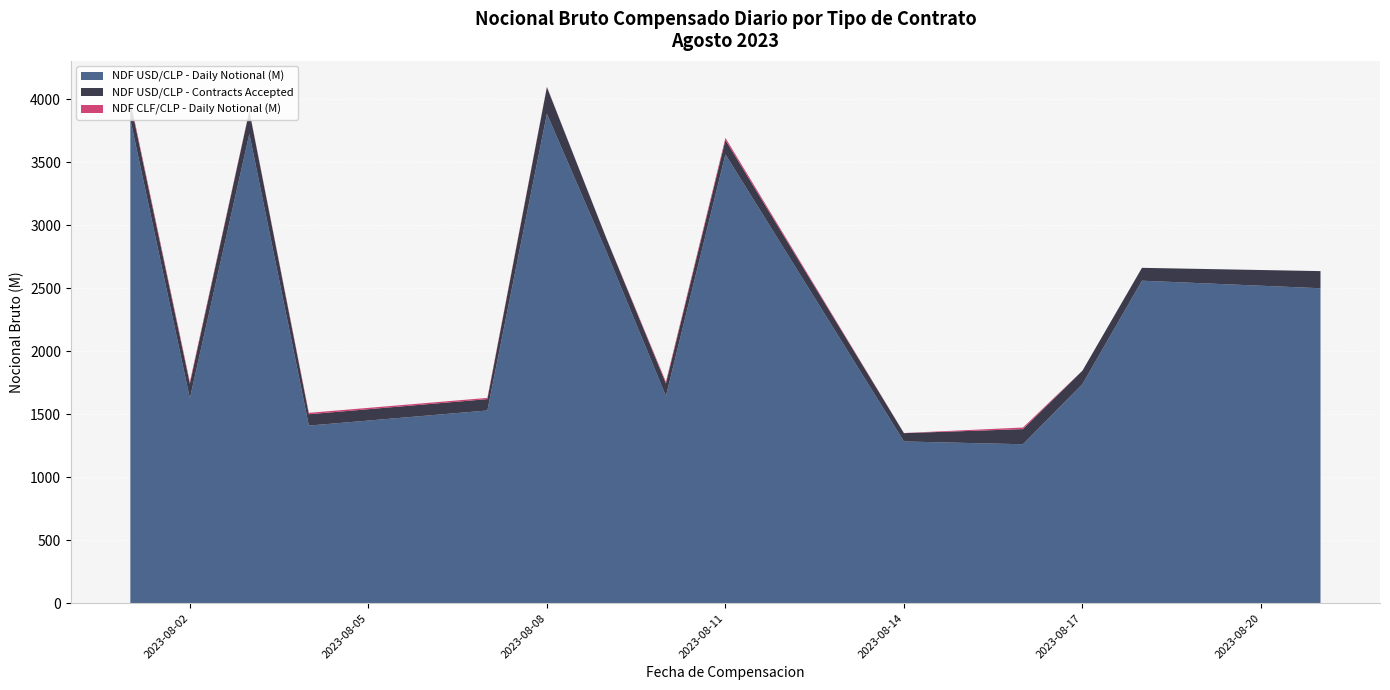

Reading left to right, transcribe all the data shown in this chart.

NDF USD/CLP - Daily Notional (M): 2023-08-01=3840.0	2023-08-02=1626.0	2023-08-03=3725.7	2023-08-04=1410.0	2023-08-07=1530.0	2023-08-08=3884.0	2023-08-09=2790.0	2023-08-10=1644.0	2023-08-11=3562.0	2023-08-14=1284.0	2023-08-16=1262.0	2023-08-17=1740.0	2023-08-18=2560.0	2023-08-21=2500.0
NDF USD/CLP - Contracts Accepted: 2023-08-01=134.0	2023-08-02=116.0	2023-08-03=180.0	2023-08-04=90.0	2023-08-07=90.0	2023-08-08=212.0	2023-08-09=106.0	2023-08-10=100.0	2023-08-11=114.0	2023-08-14=66.0	2023-08-16=120.0	2023-08-17=106.0	2023-08-18=102.0	2023-08-21=136.0
NDF CLF/CLP - Daily Notional (M): 2023-08-01=16.0	2023-08-02=14.8	2023-08-03=4.6	2023-08-04=11.2	2023-08-07=9.9	2023-08-08=3.4	2023-08-09=1.0	2023-08-10=13.4	2023-08-11=17.6	2023-08-14=1.2	2023-08-16=12.8	2023-08-17=0.0	2023-08-18=0.0	2023-08-21=0.0